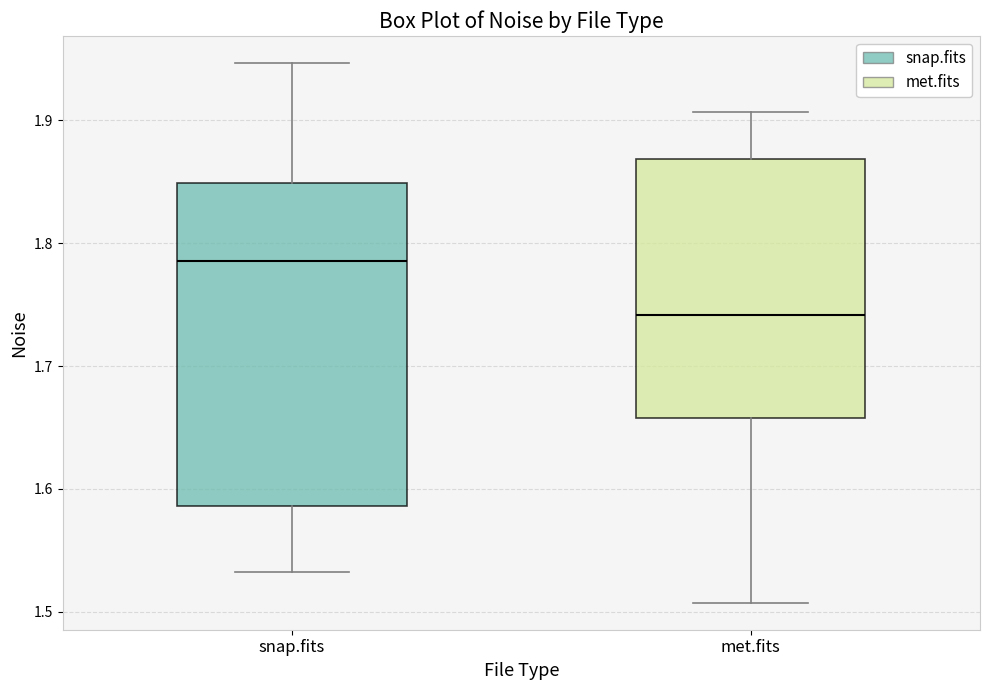

Reading left to right, read every box against the y-axis: the position of its median line, the range the box covers, and the ends of its whiskers. The values are not printed on the chart, so give them approximately, as read against the axis.

snap.fits: median 1.79, box 1.59 to 1.85, whiskers 1.53 to 1.95
met.fits: median 1.74, box 1.66 to 1.87, whiskers 1.51 to 1.91